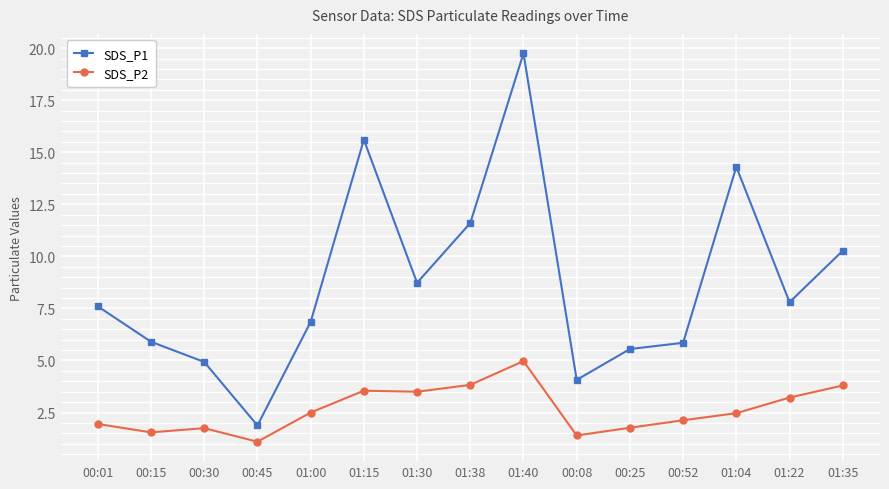

At which label does SDS_P1 reach its peak?

01:40